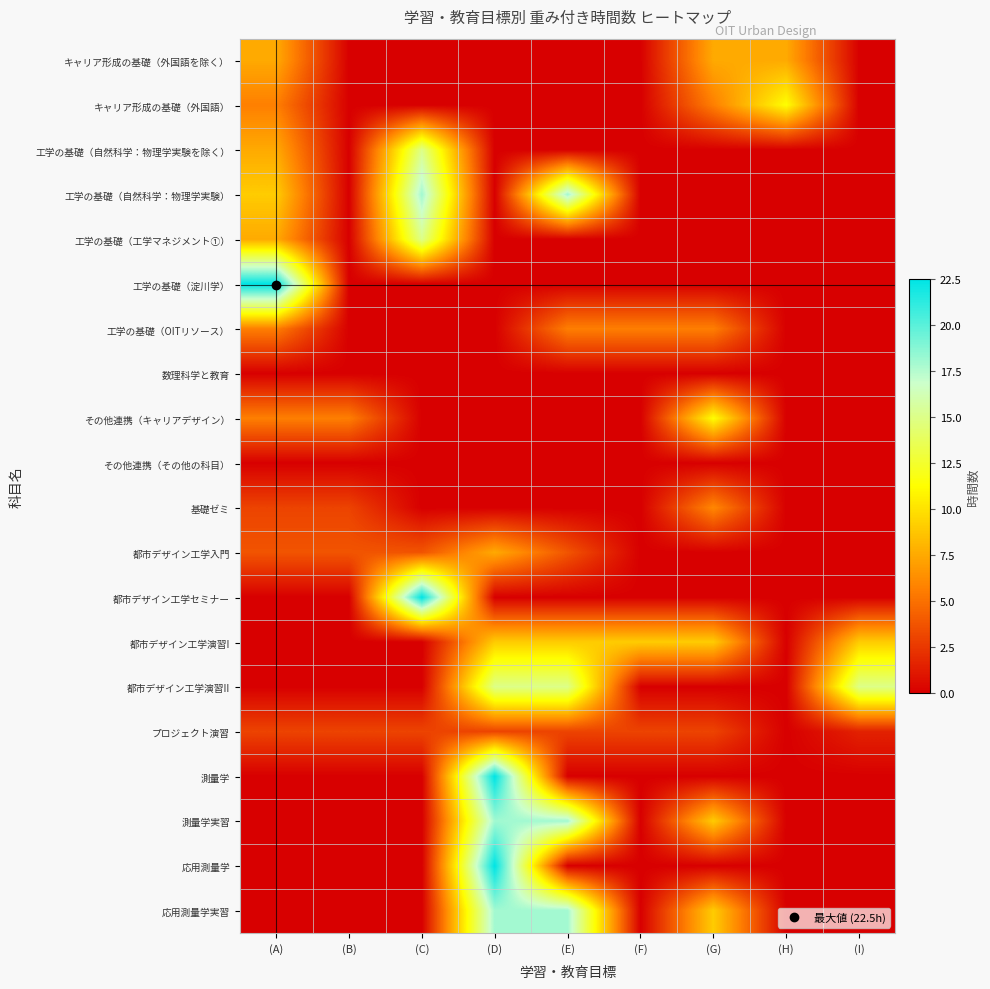

At which category does the chart reach its peak across all series?

(A)